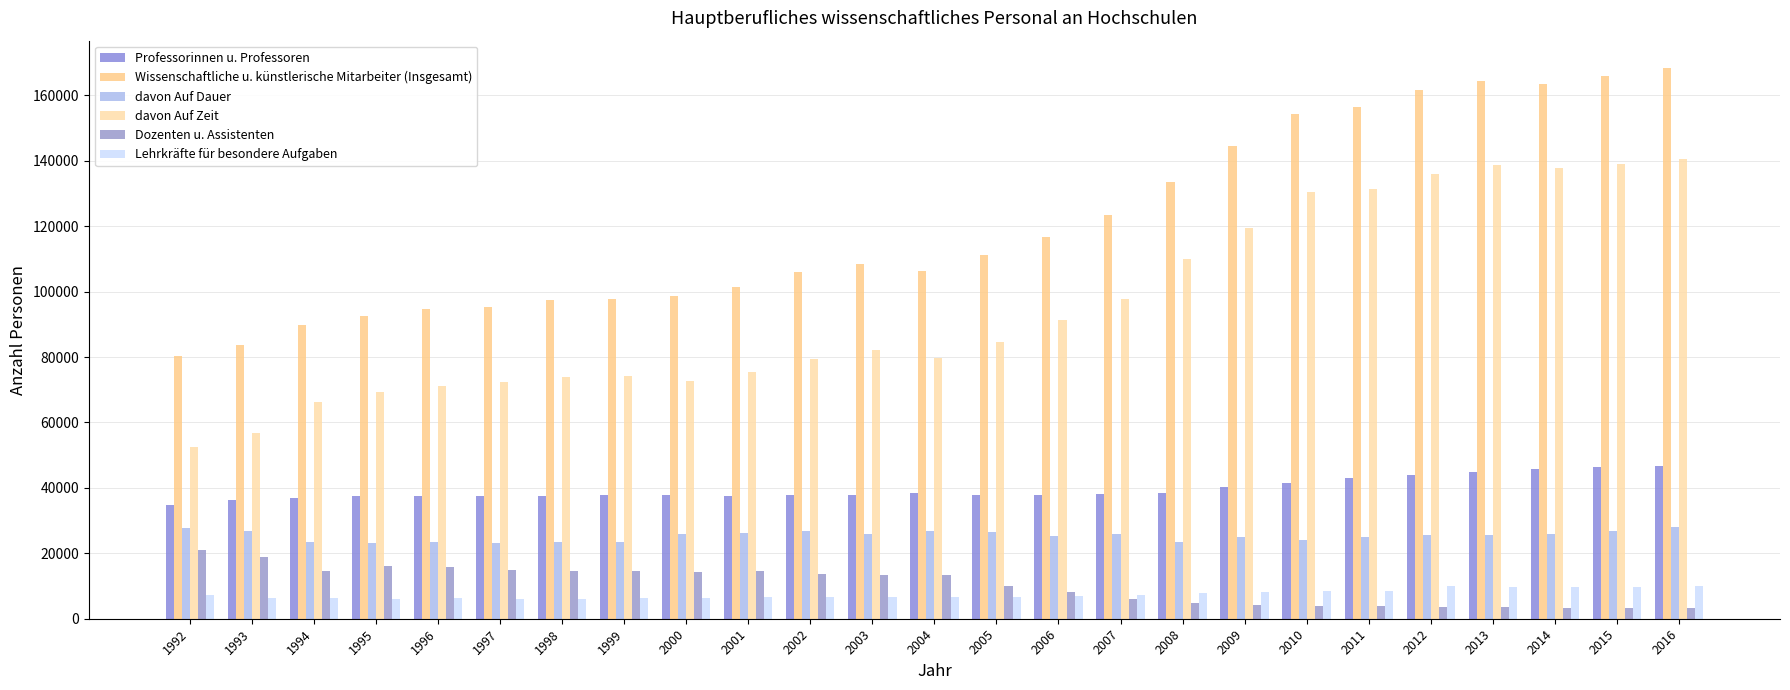

Does the chart contain any negative values?

No